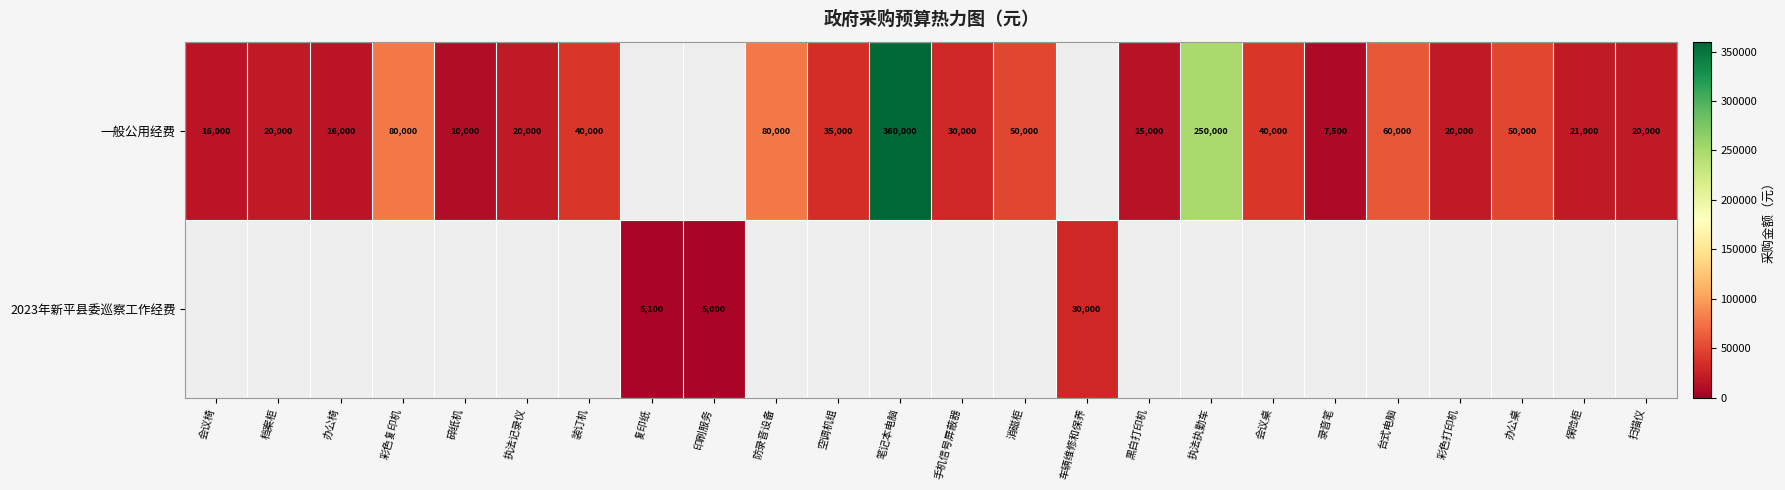

What is the difference between the 一般公用经费 values at 会议桌 and 碎纸机?

30000